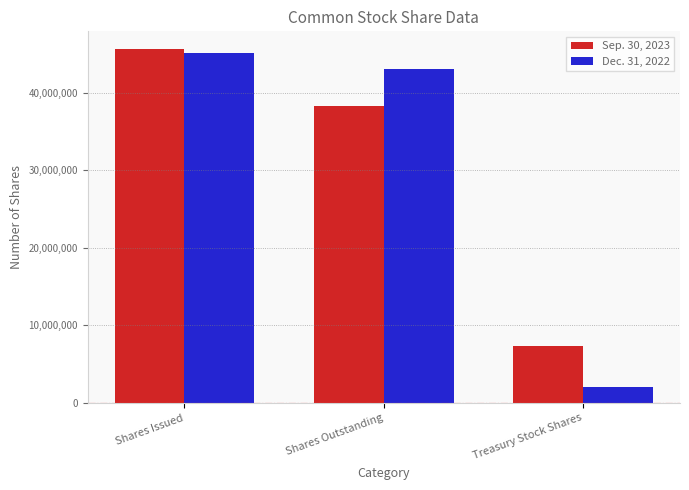

Where does the Sep. 30, 2023 series first go above 38311714?

Shares Issued